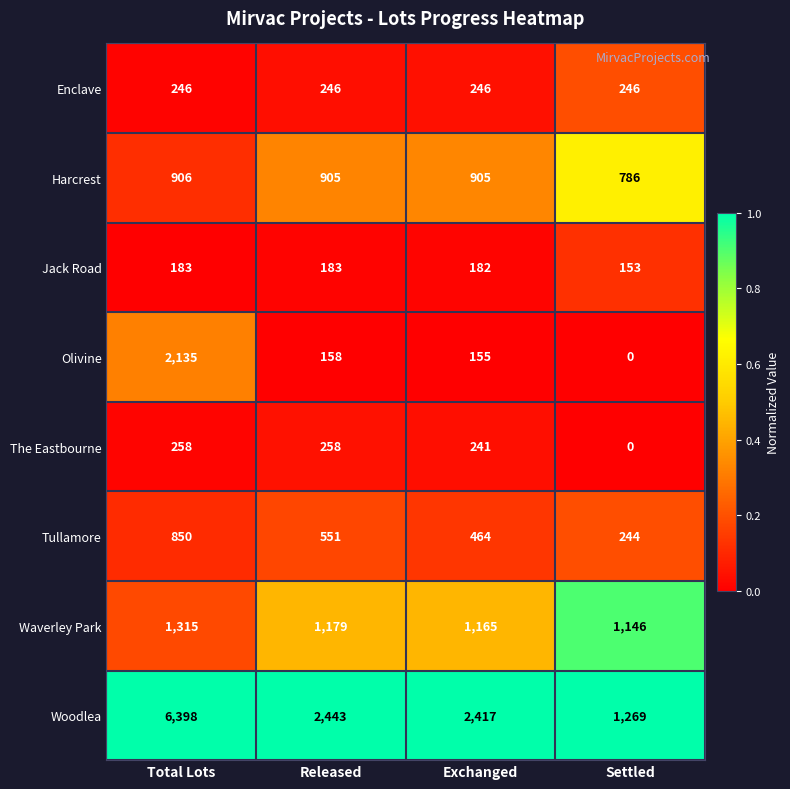

Which label corresponds to the largest value in the chart?

Total Lots